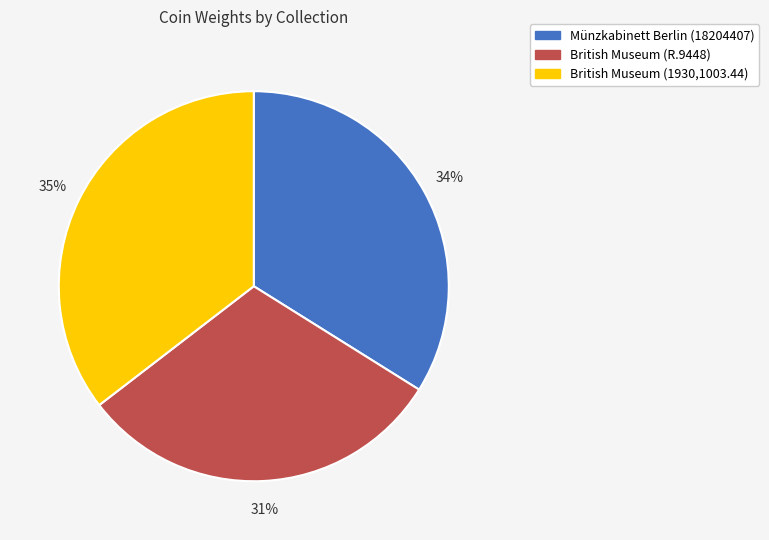

How many segments does this pie chart have?

3